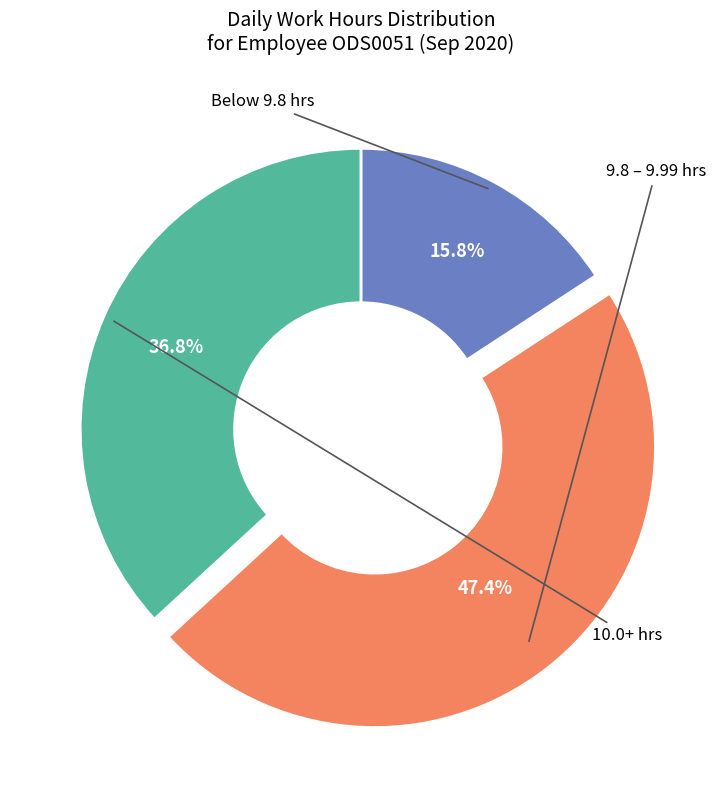

Does any single category account for the majority?

No